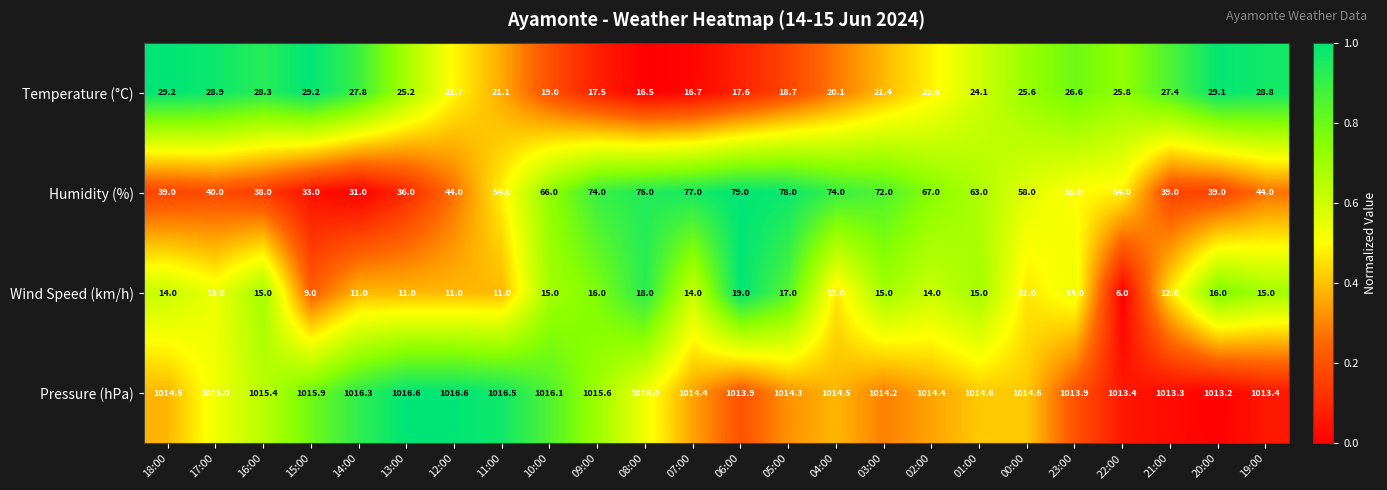

What is the difference between the maximum and minimum values in the Wind Speed (km/h) series?

13.0